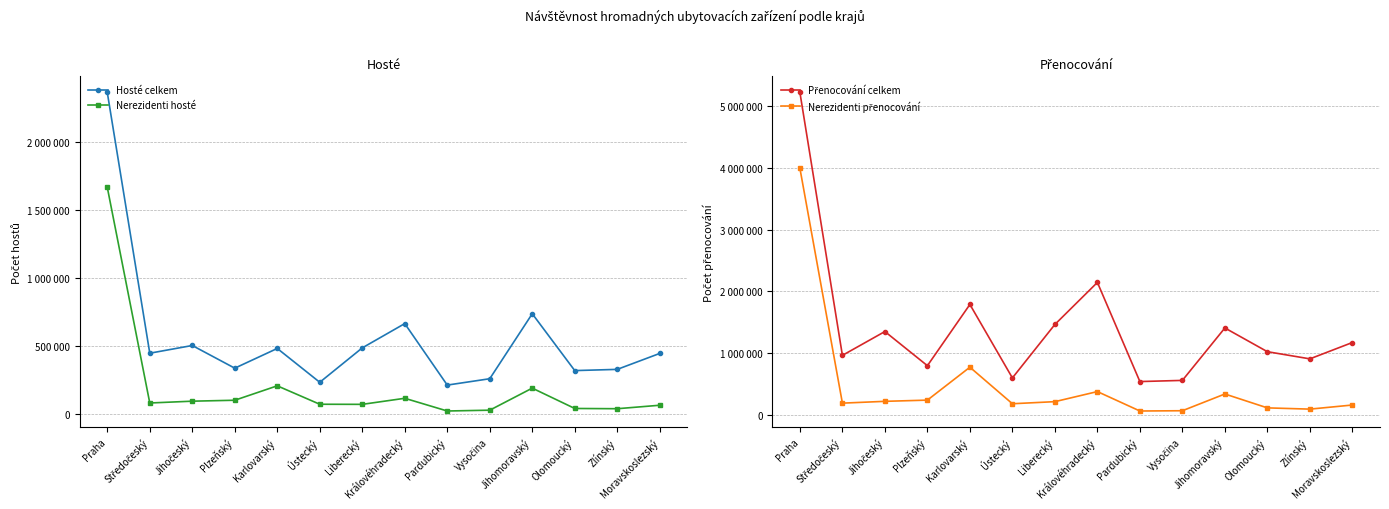

What is the difference between the maximum and minimum values in the Nerezidenti přenocování series?

3938221